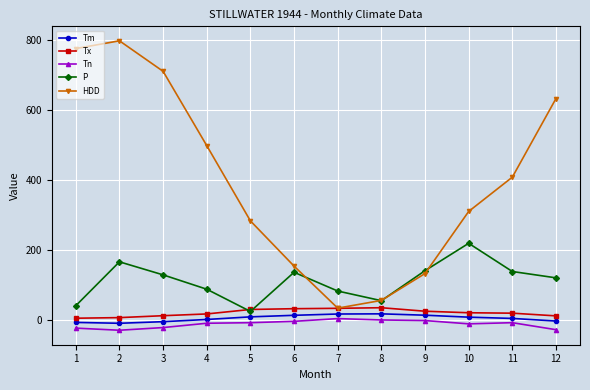

The value of HDD at 6 is 213.4. True or false?

False